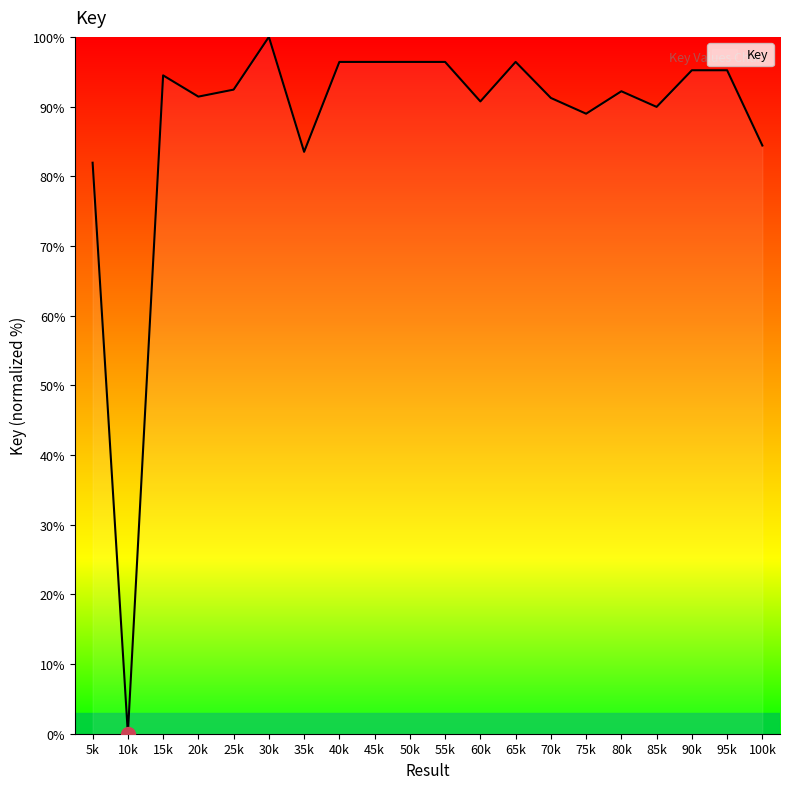

What is the difference between the maximum and minimum values?

100.0